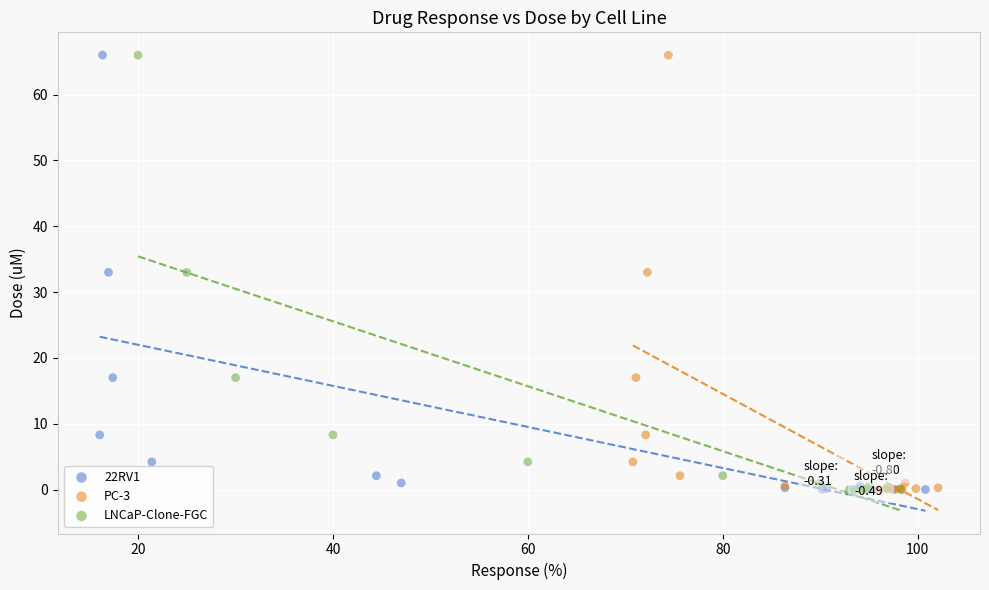

What are all the series names shown in the legend?

22RV1, PC-3, LNCaP-Clone-FGC